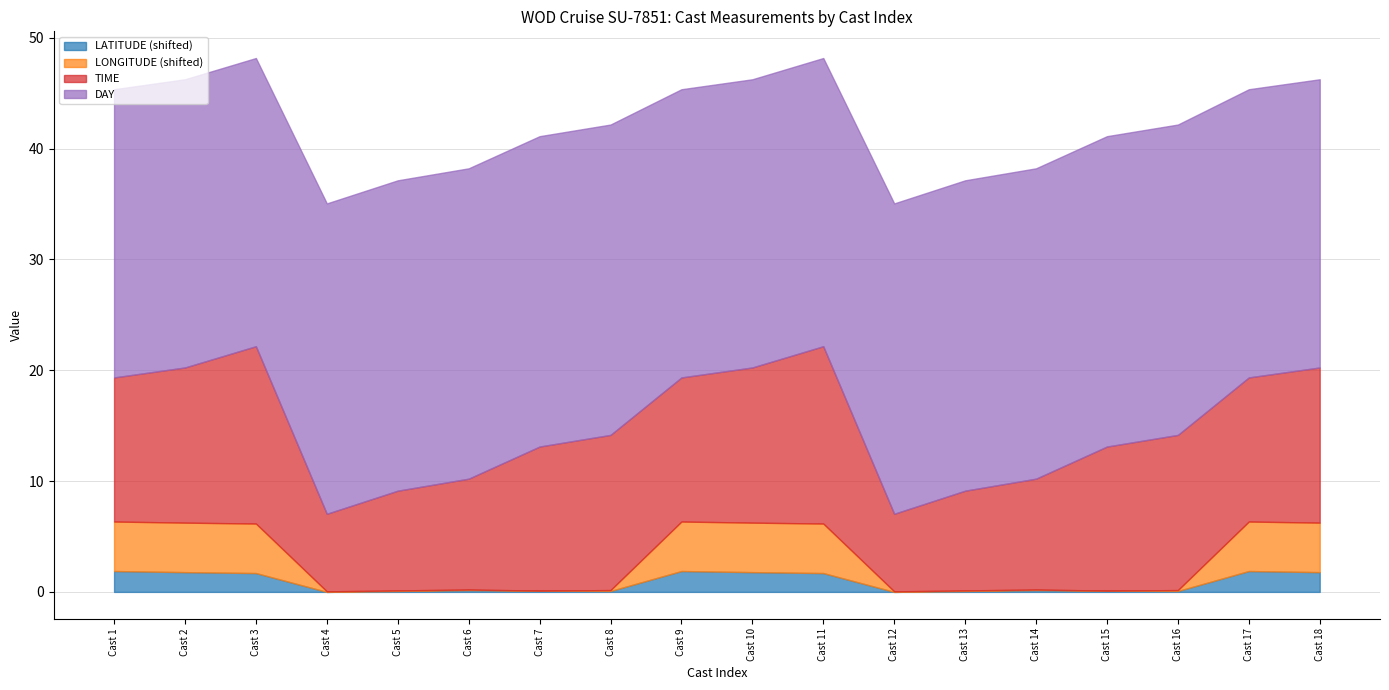

Between Cast 11 and Cast 12, which is larger?

Cast 11